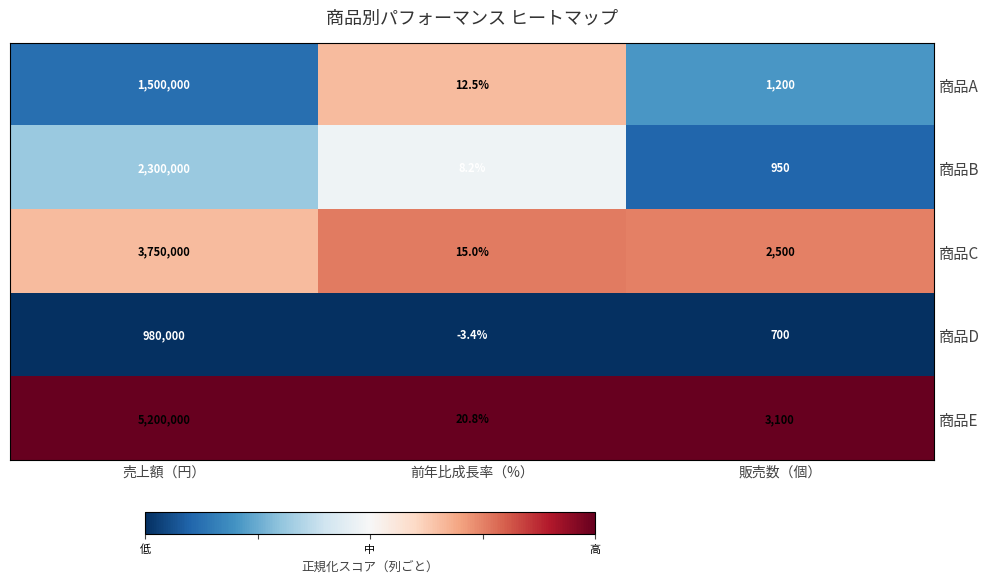

What is the difference between the 商品C values at 前年比成長率（%） and 売上額（円）?

3749985.0